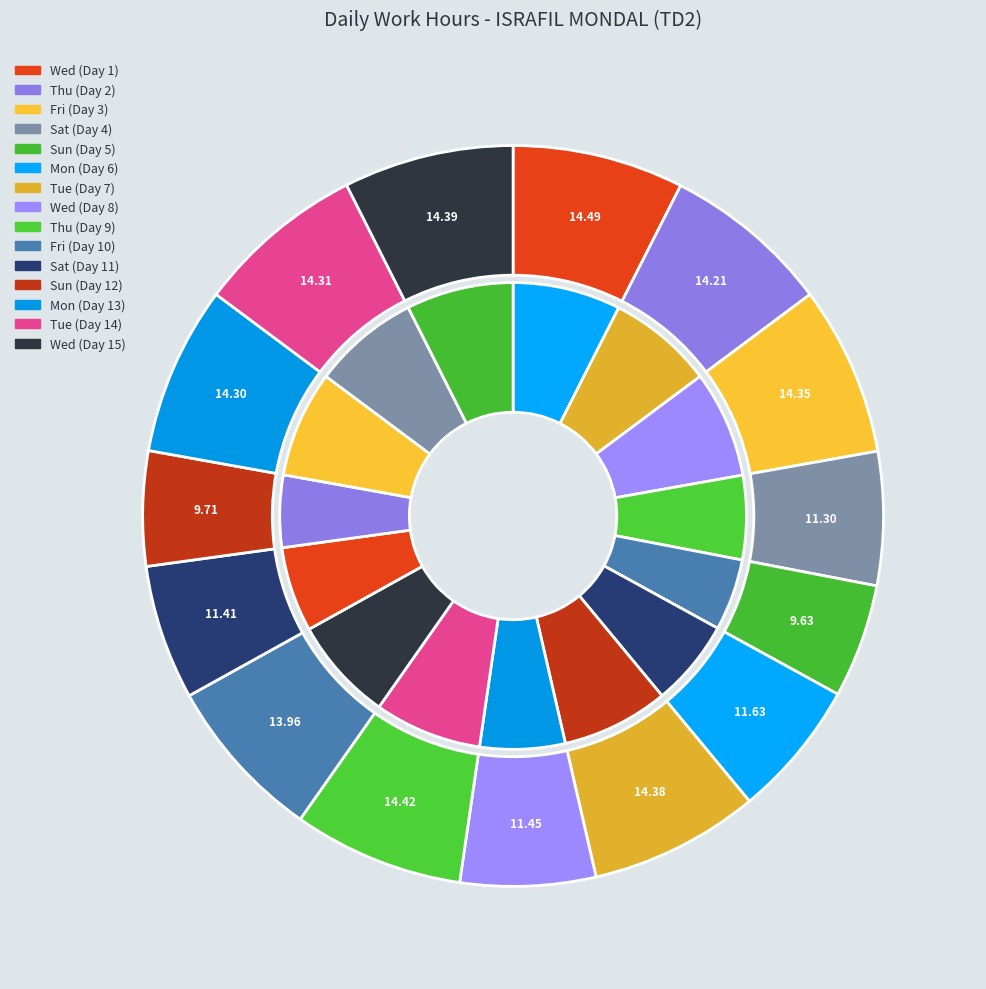

To the nearest percent, what portion does Sat (Day 4) represent?

6%